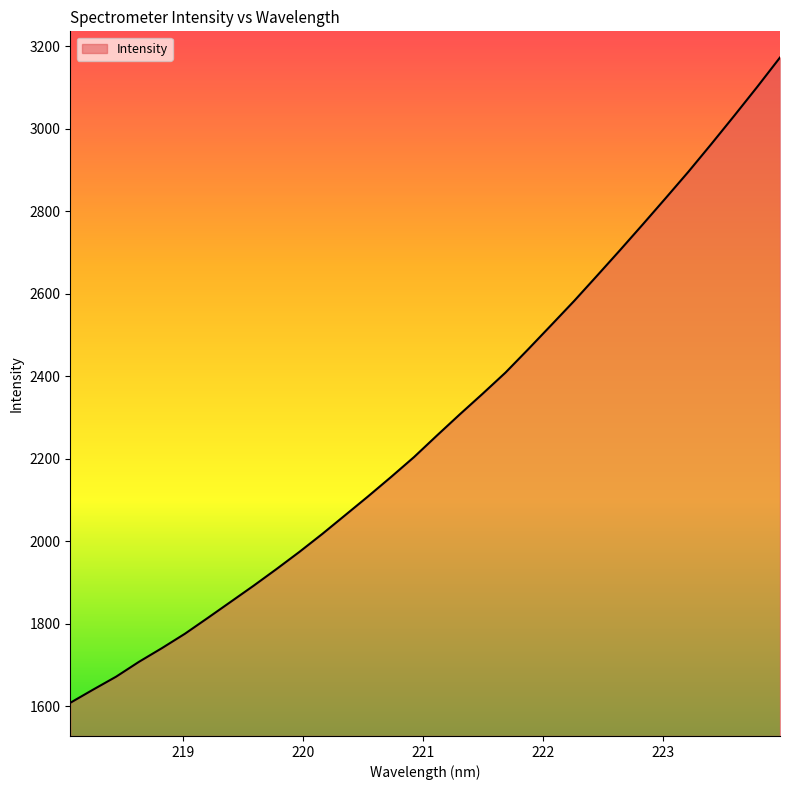

What is the average value?

2287.1